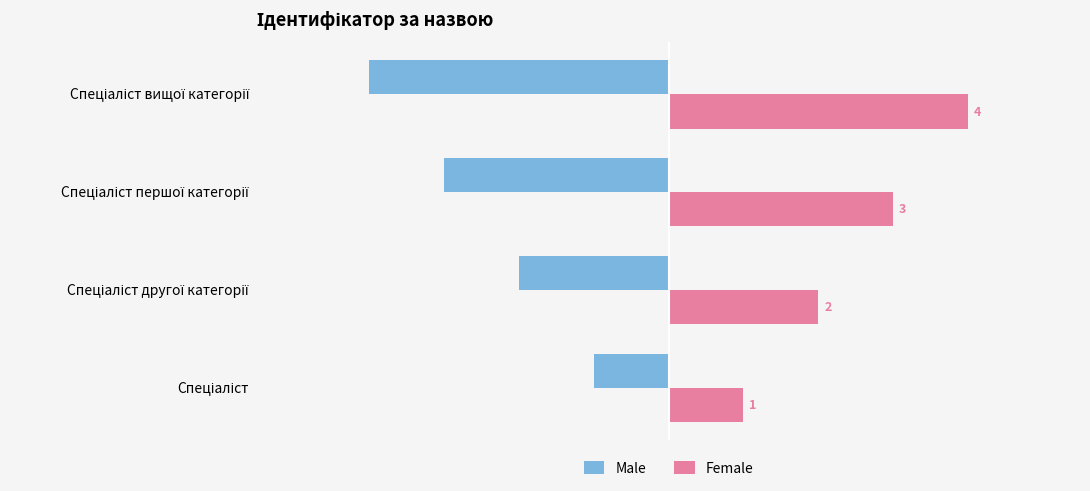

At how many categories does at least one series exceed -1?

4